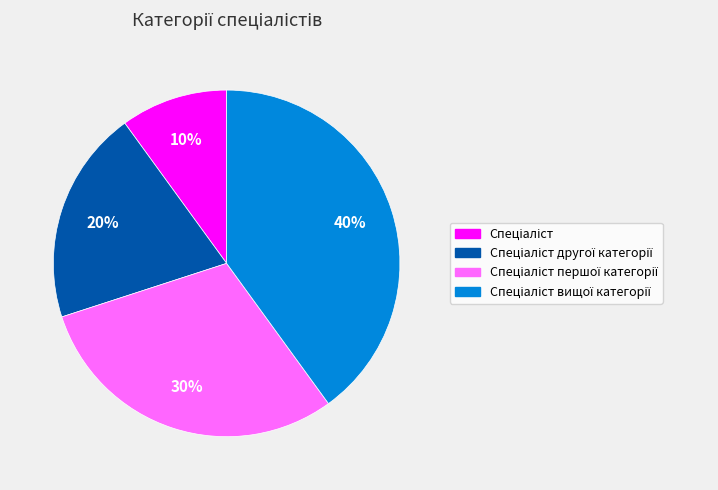

Is there a majority slice in this chart?

No